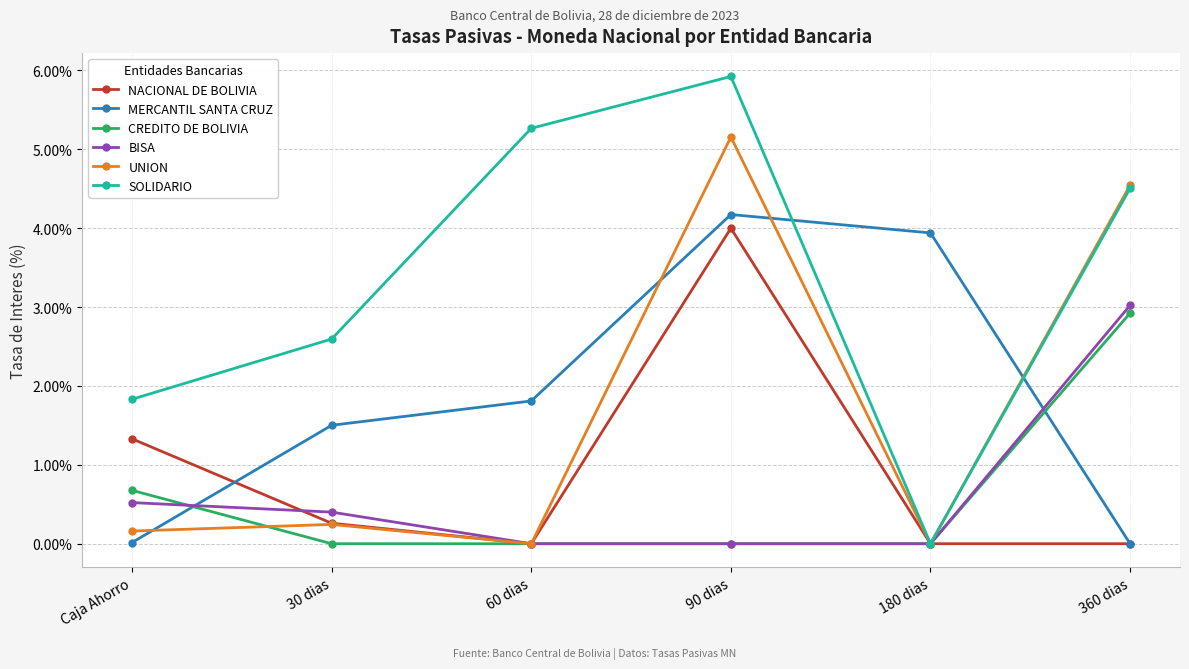

Which series ends up on top after the final intersection of MERCANTIL SANTA CRUZ and SOLIDARIO?

SOLIDARIO